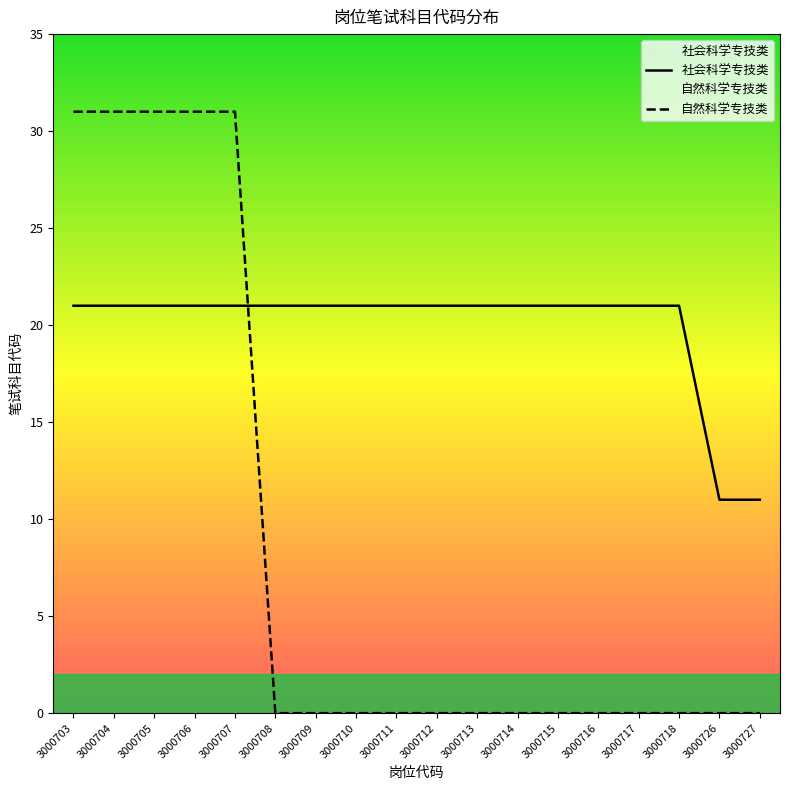

Reading right to left, transcribe all the data shown in this chart.

社会科学专技类: 11	11	21	21	21	21	21	21	21	21	21	21	21	21	21	21	21	21
自然科学专技类: 0	0	0	0	0	0	0	0	0	0	0	0	0	31	31	31	31	31